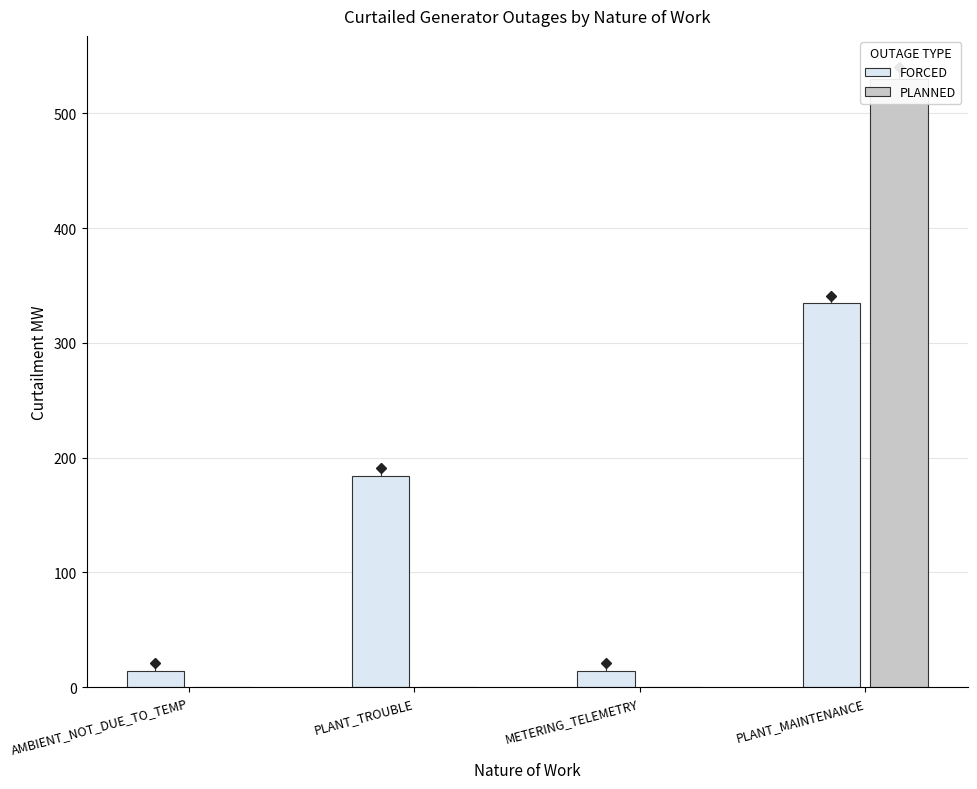

At which label does FORCED reach its minimum?

AMBIENT_NOT_DUE_TO_TEMP